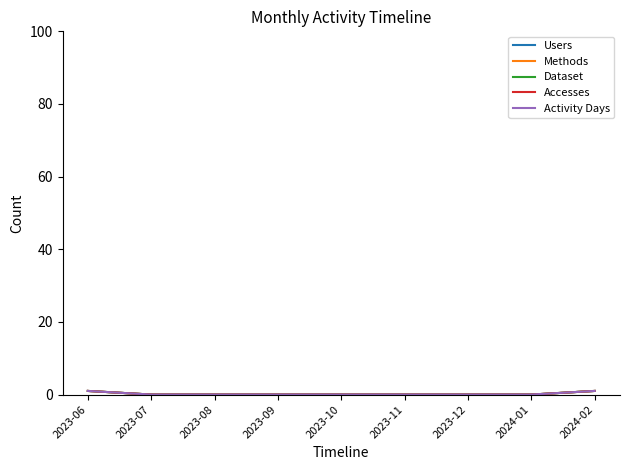

At which label is Dataset closest to 0?

2023-07